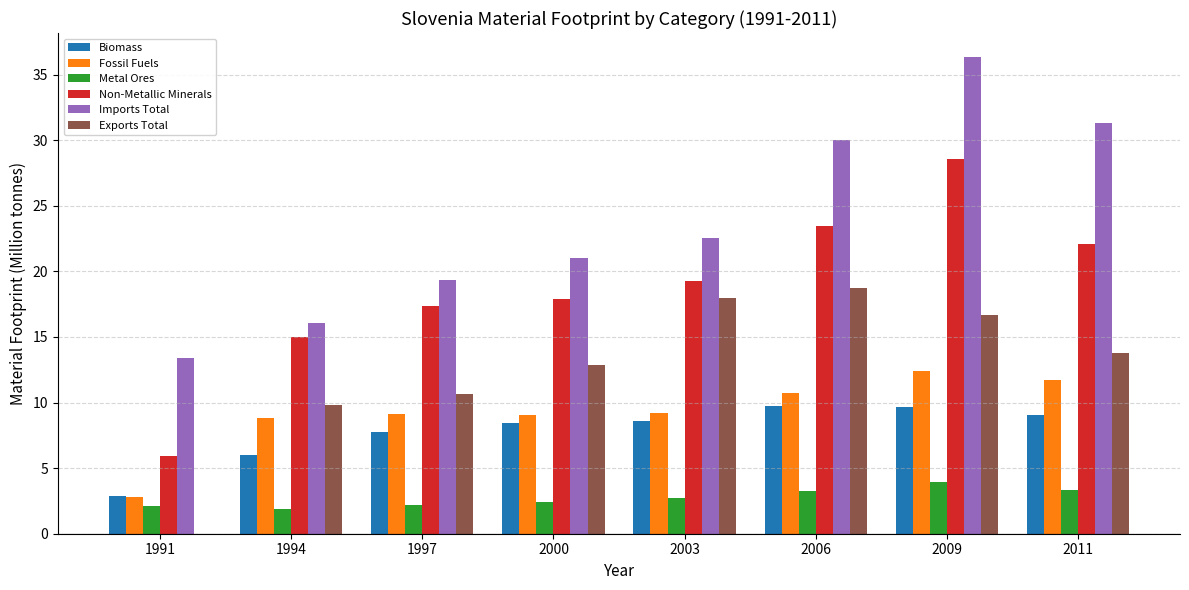

What is the spread (max minus min) of values at 2006?

26.8